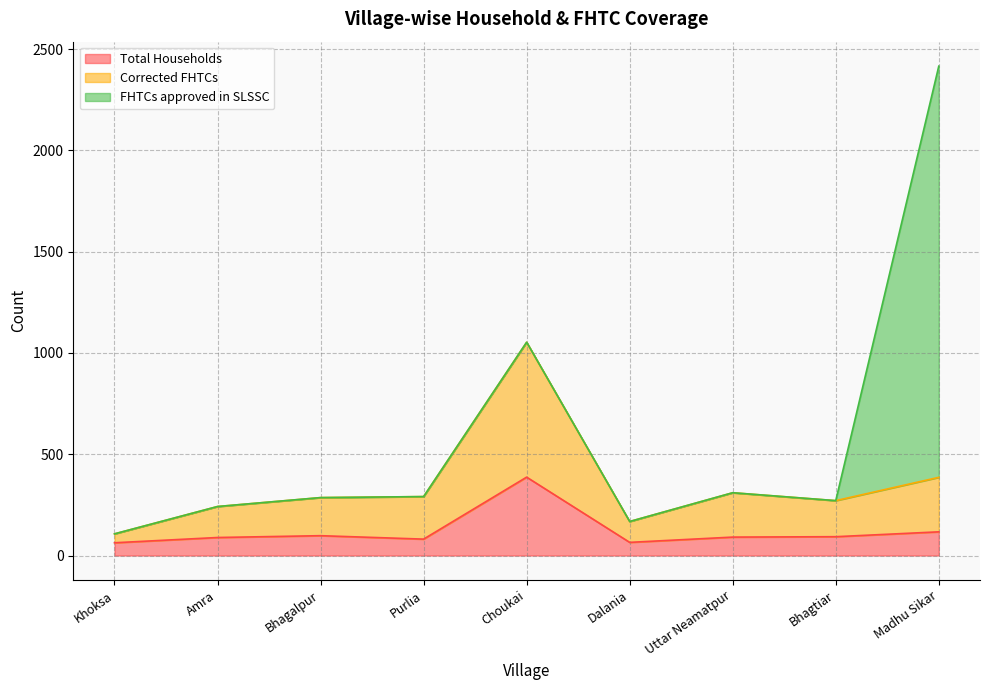

Which category has the highest value in the Total Households series?

Choukai